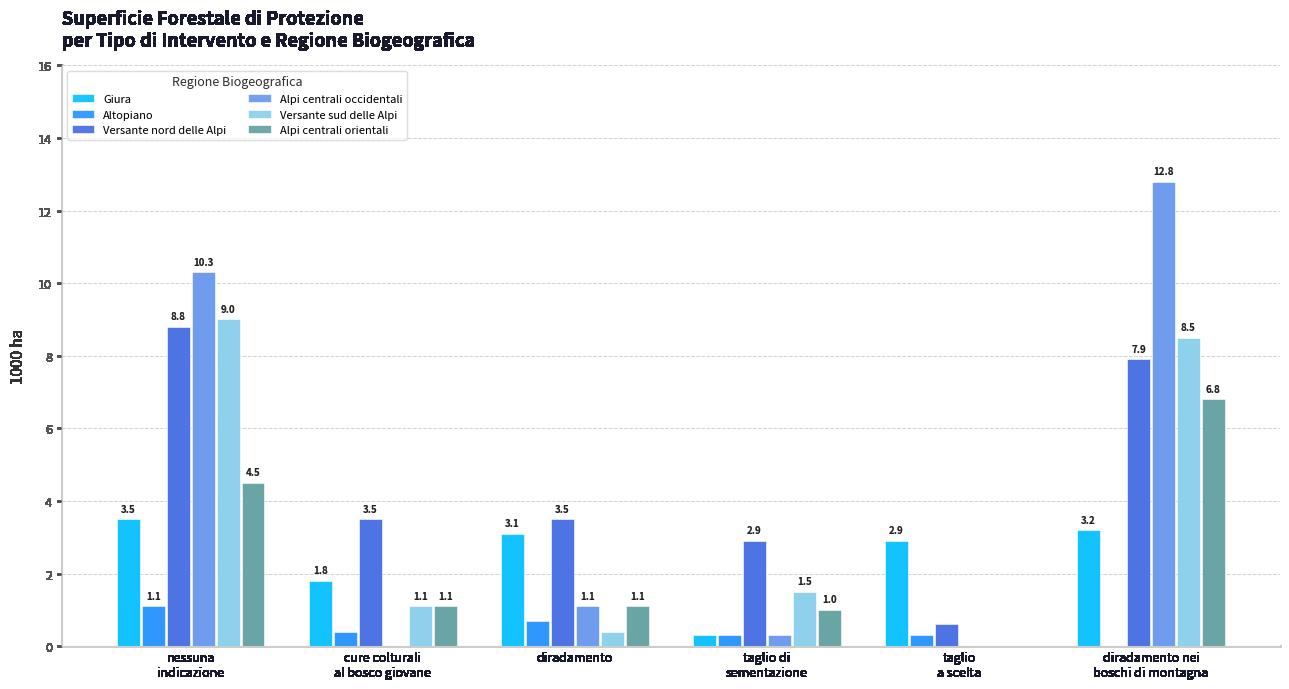

Read the Giura value at taglio di
sementazione.

0.3